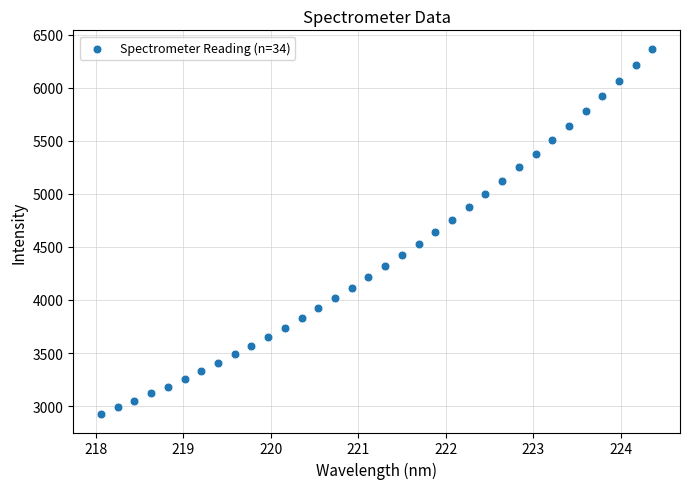

What is the range of X values (max minus min)?

6.3